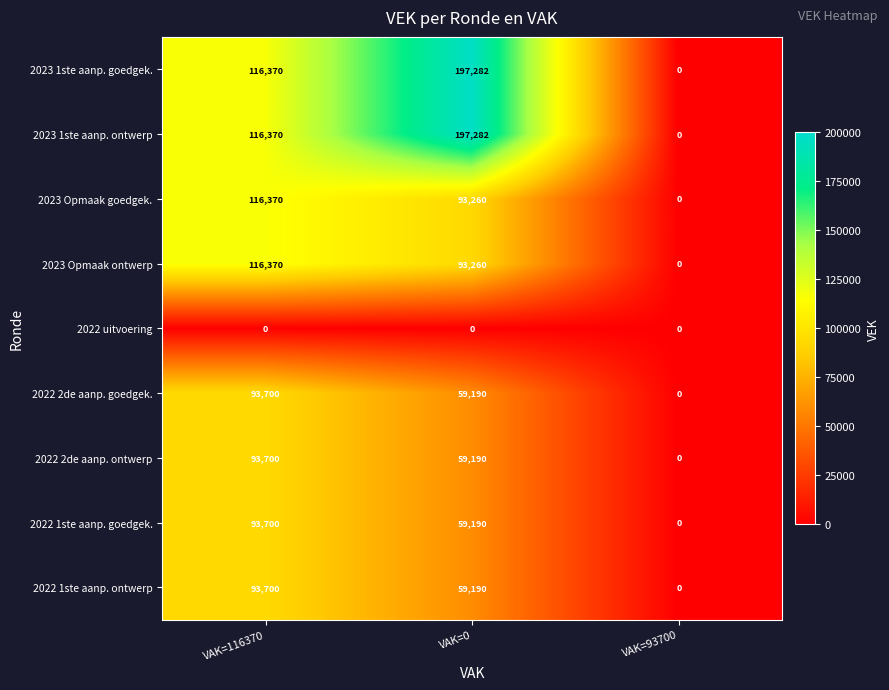

What is the maximum value for 2023 Opmaak goedgek.?

116370